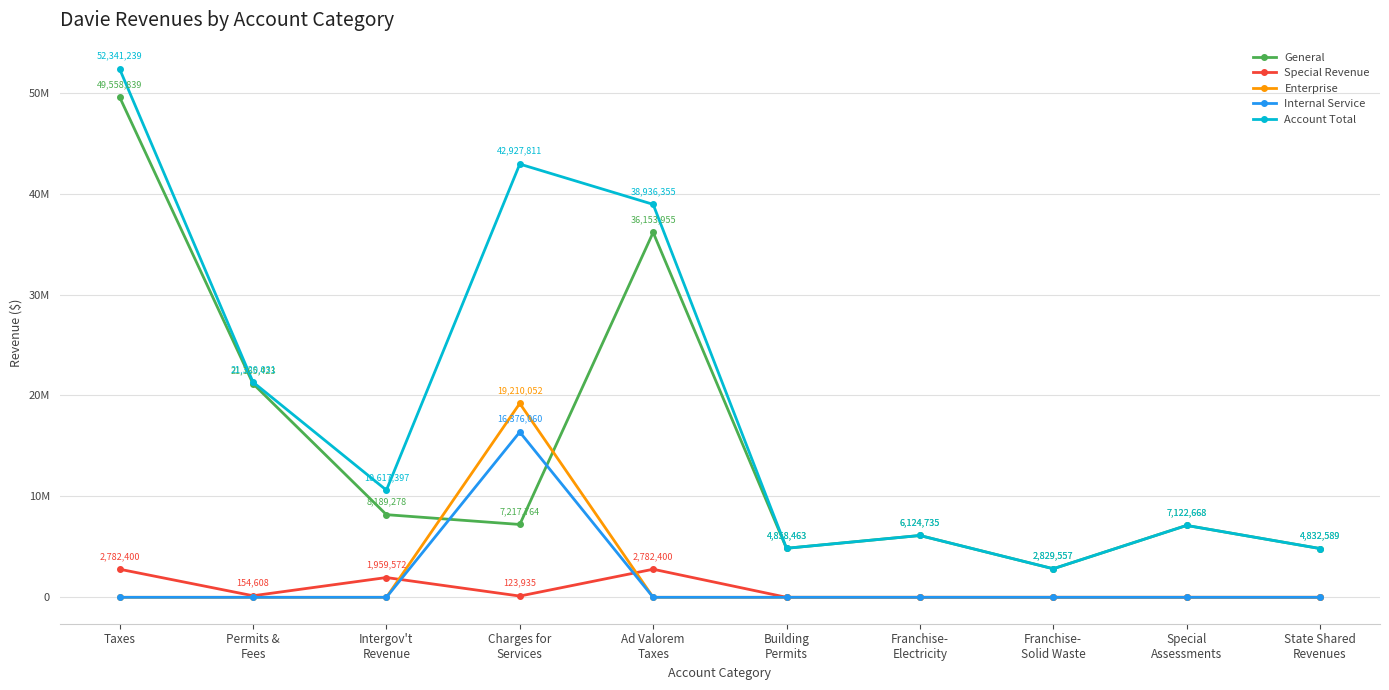

The value of General at Franchise-
Solid Waste is 2829557. True or false?

True